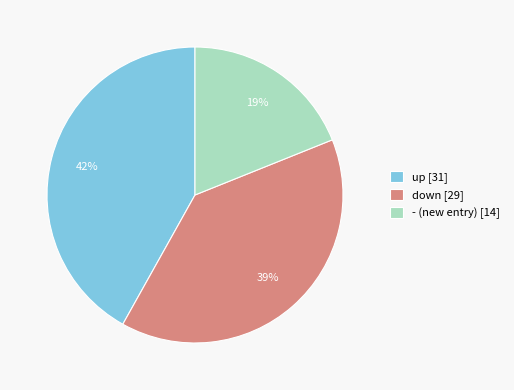

How many segments does this pie chart have?

3